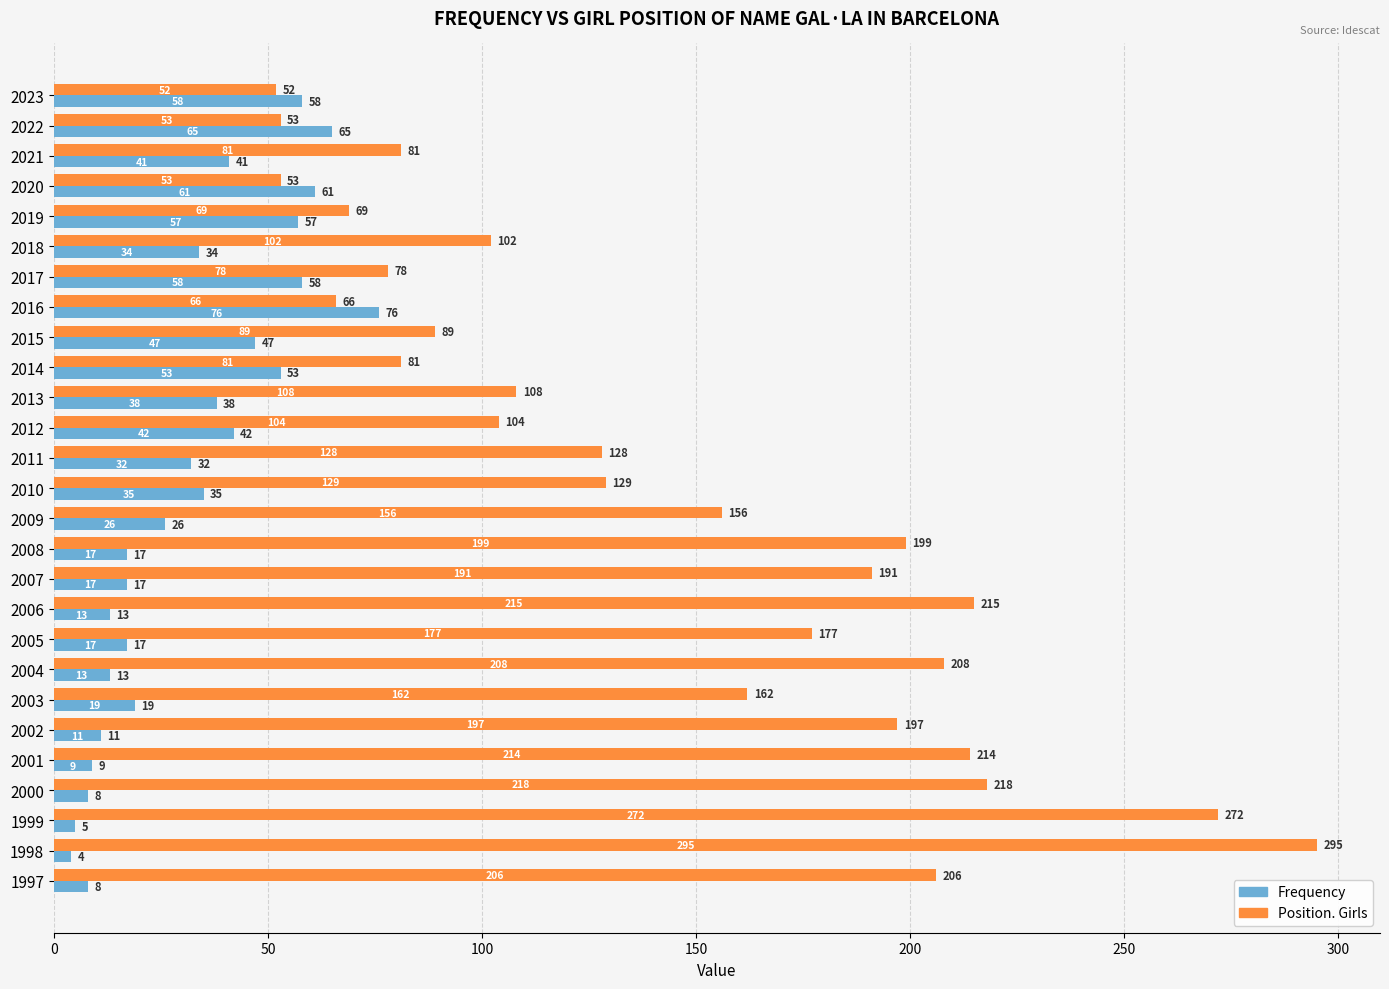

Which series has the largest total across all categories?

Position. Girls